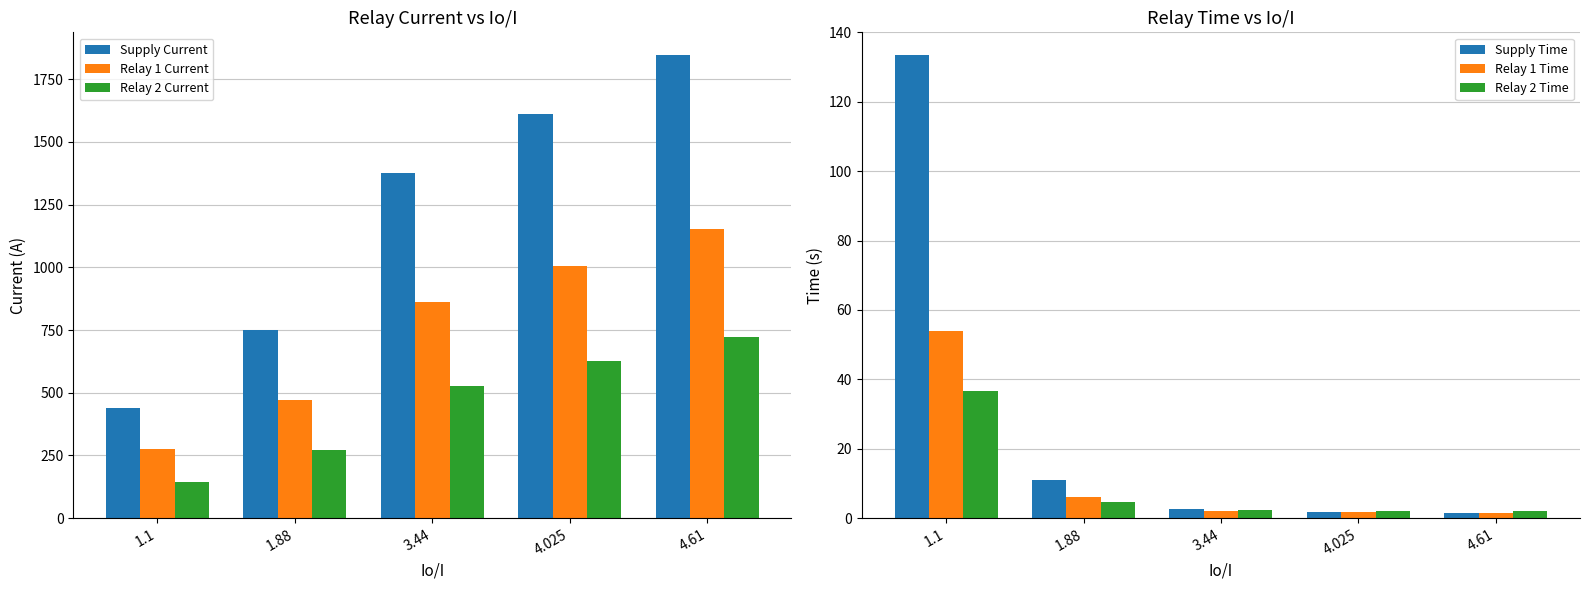

List the labels in order of Relay 2 Current value, smallest first.

1.1, 1.88, 3.44, 4.025, 4.61